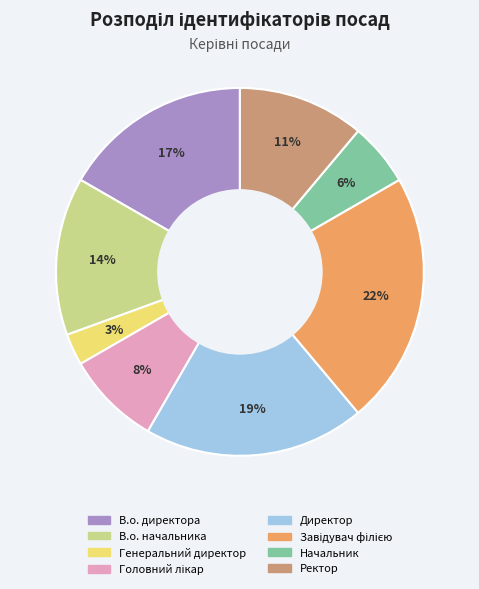

Does В.о. директора account for over 50% of the chart?

No